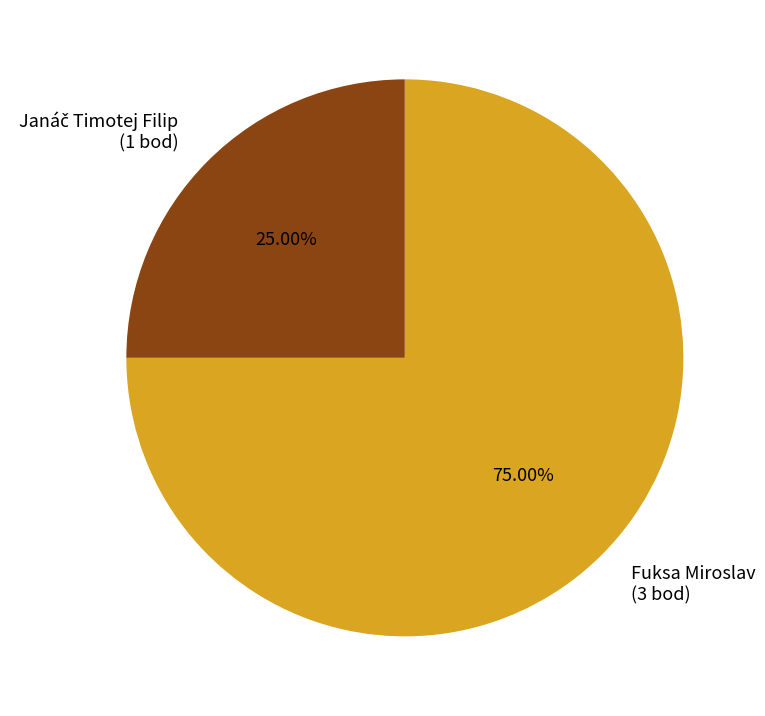

To the nearest percent, what portion does Fuksa Miroslav represent?

75%